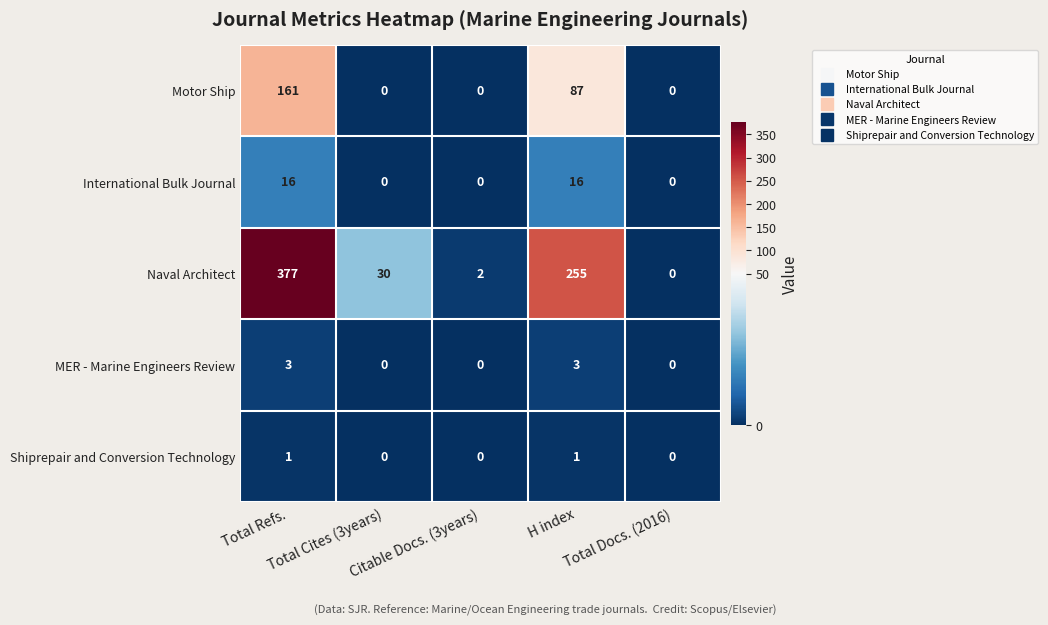

Which series has the largest total across all categories?

Naval Architect